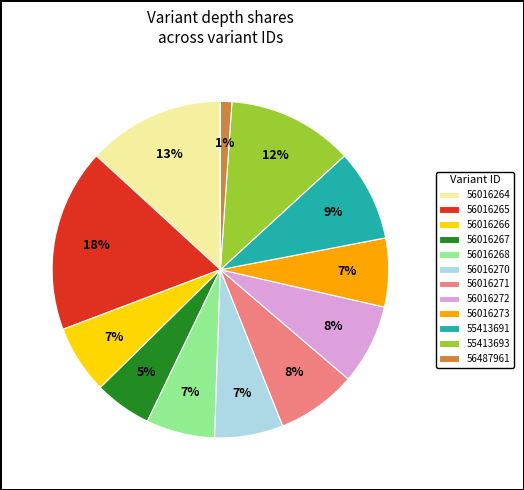

Combined, do 56016267 and 56016273 account for over 50%?

No